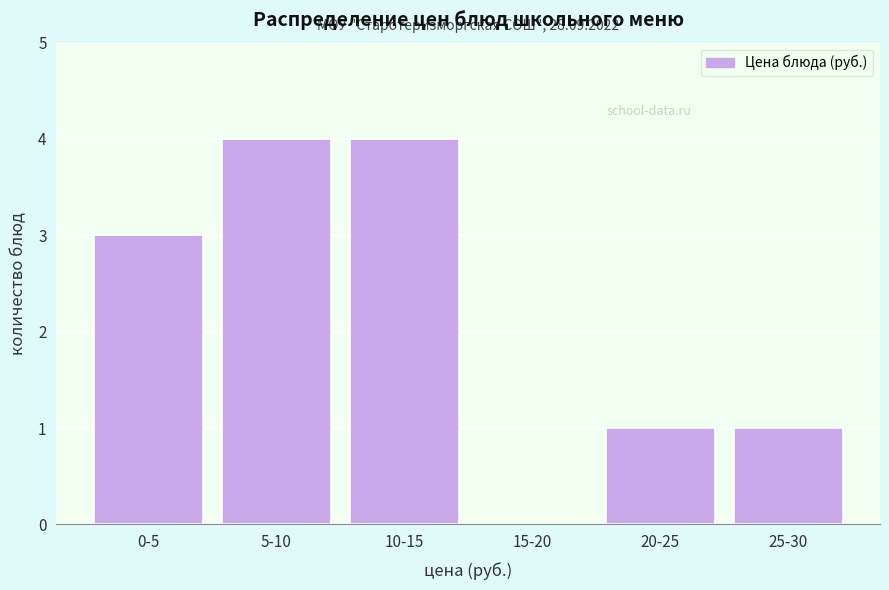

Reading right to left, what are all the values shown in this chart?

25-30=1	20-25=1	15-20=0	10-15=4	5-10=4	0-5=3